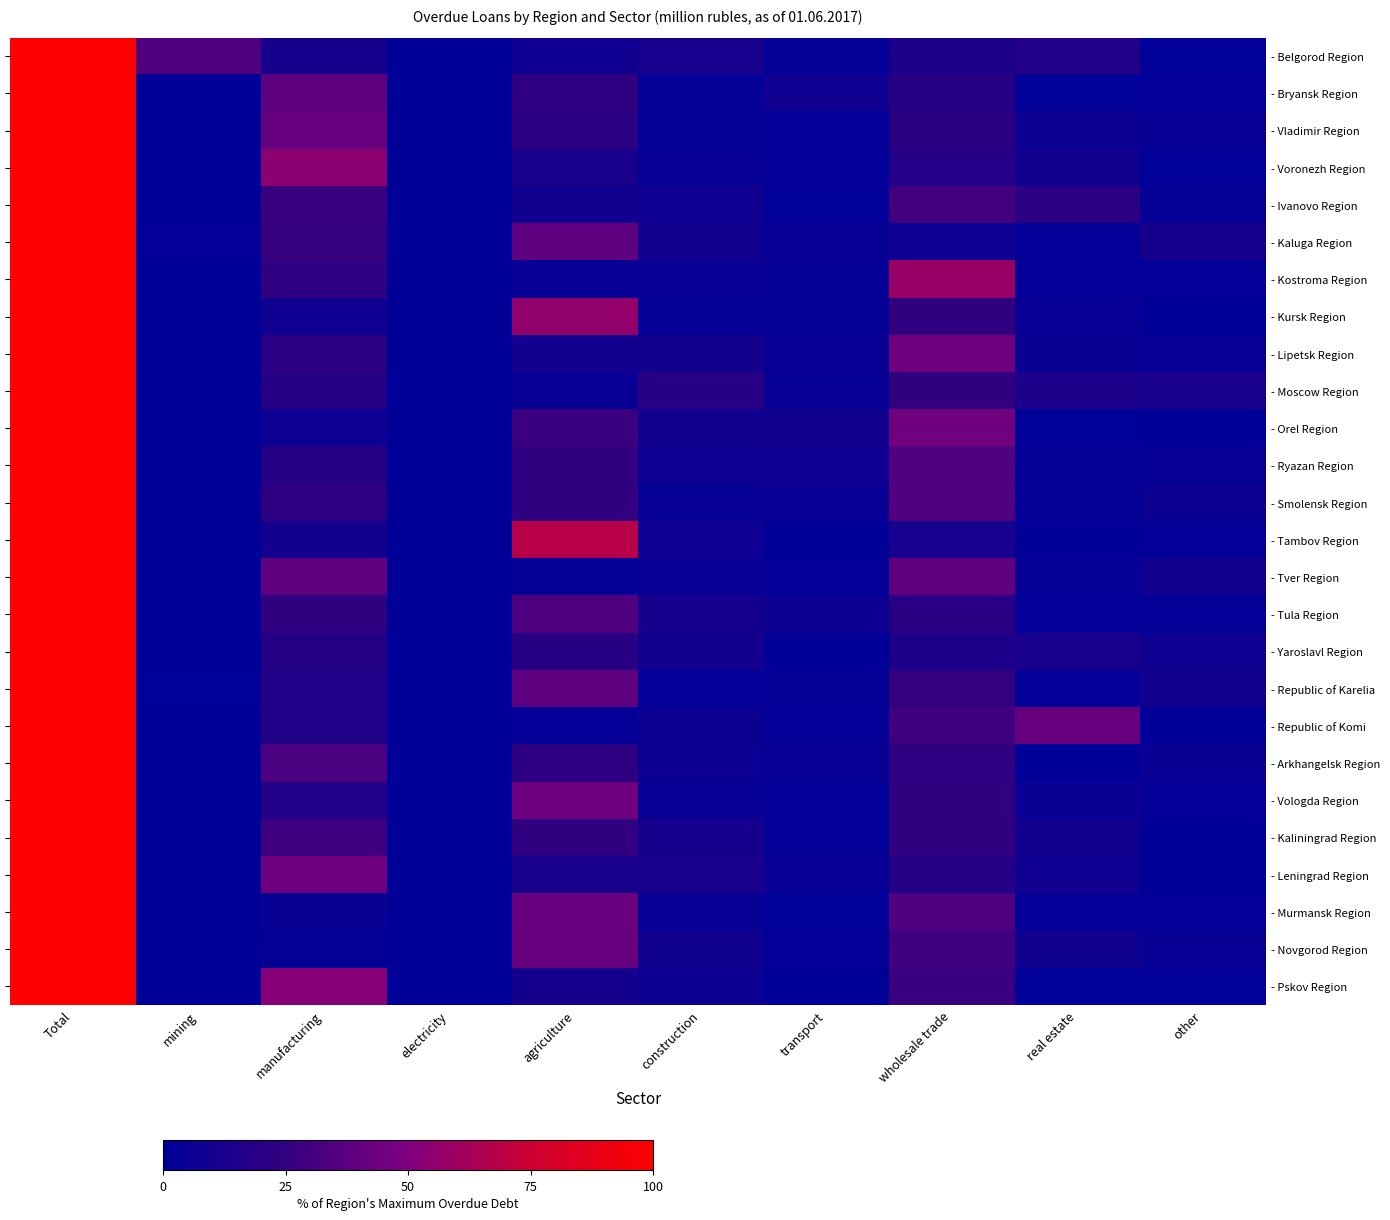

How many series are shown in this chart?

26